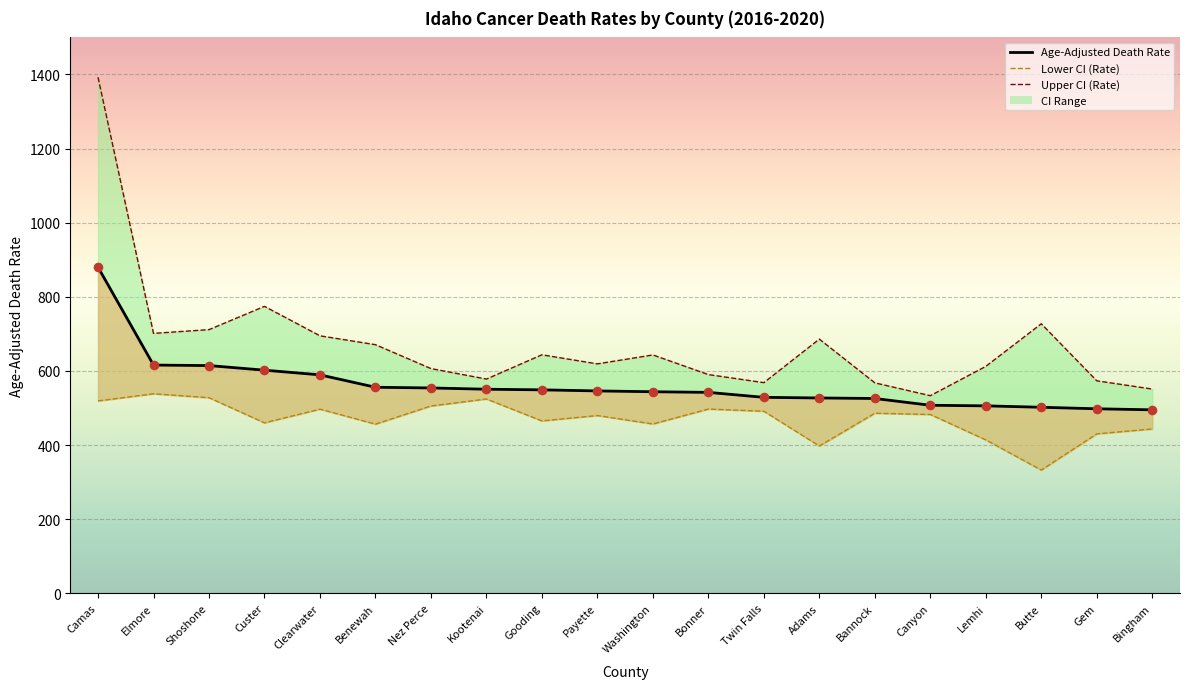

What is the total value across all series at Camas?

2791.5